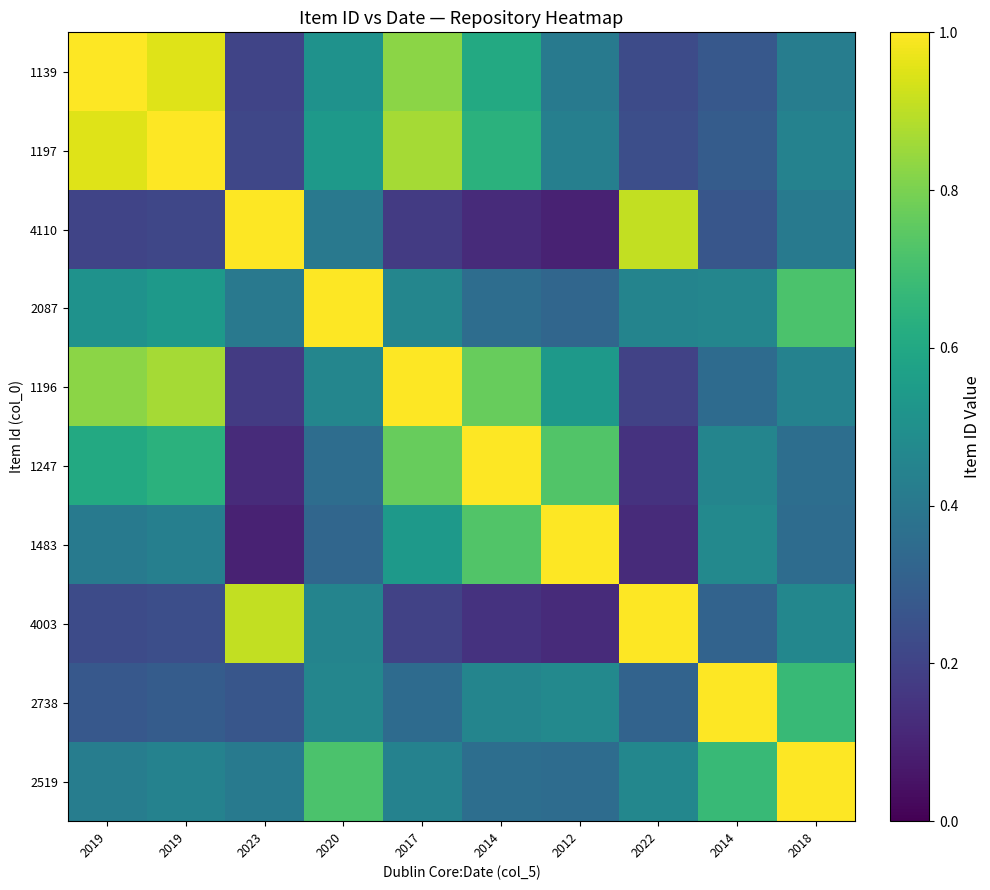

What is the minimum value shown in the chart?

0.1